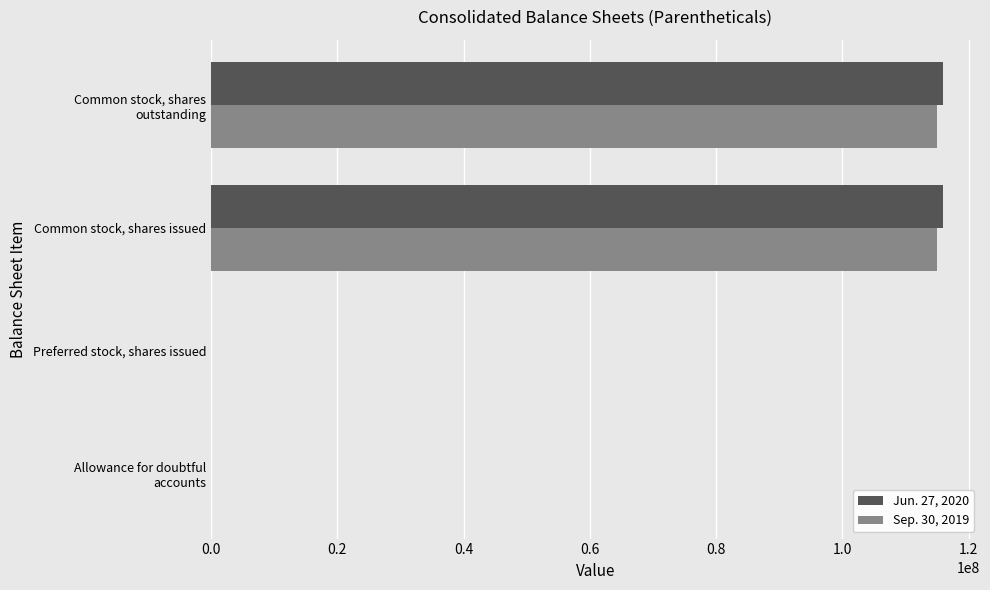

Count the number of categories in the chart.

4